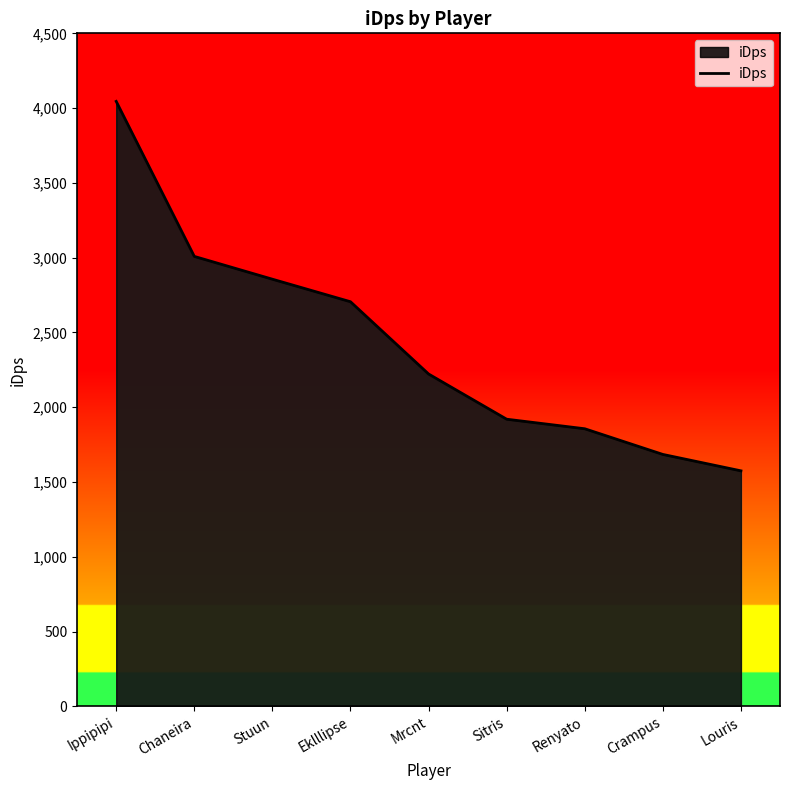

At which category does the chart reach its peak across all series?

Ippipipi